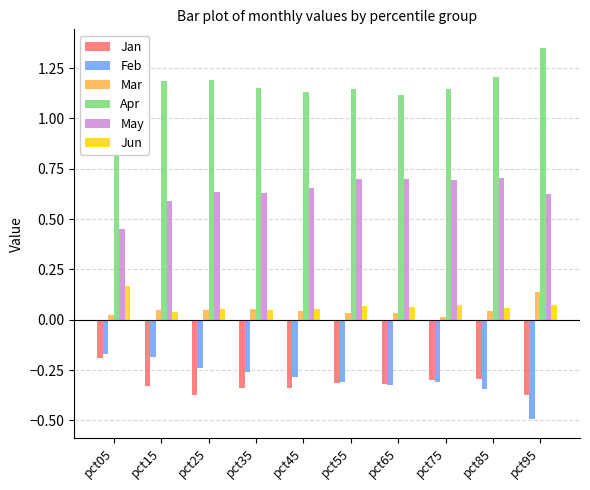

How many data points does each series have?

10